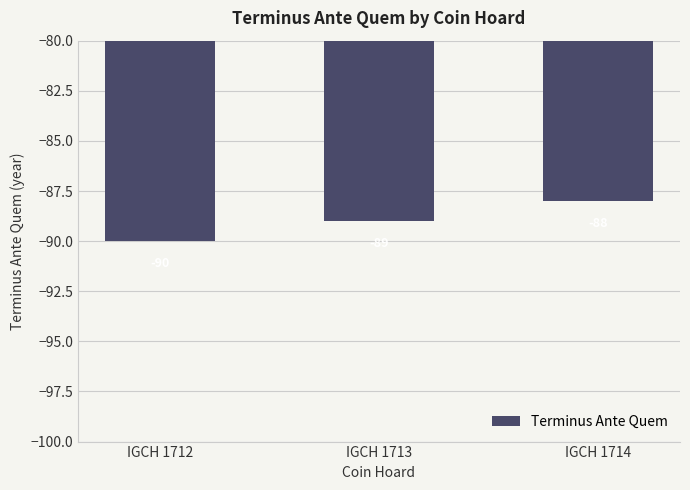

Which has a higher value, IGCH 1712 or IGCH 1713?

IGCH 1713